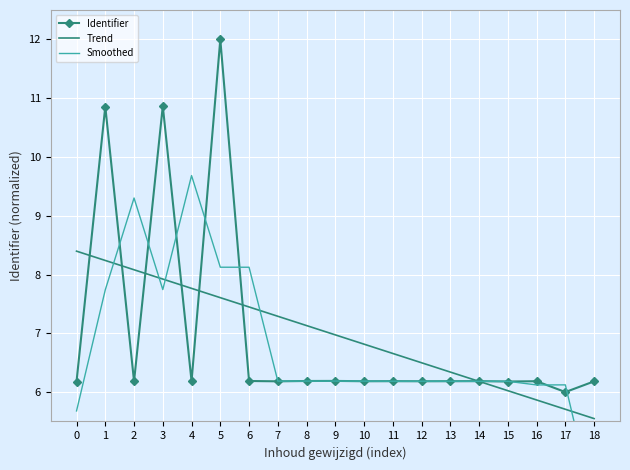

Which series has the widest spread of values?

Identifier